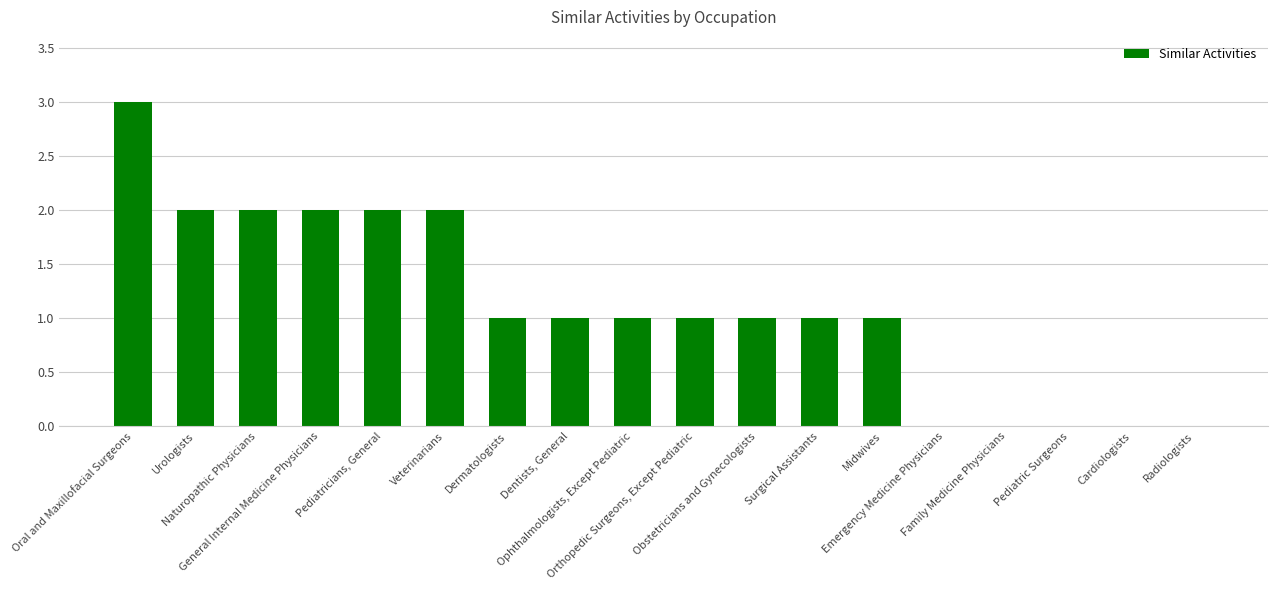

What is the greatest value displayed?

3